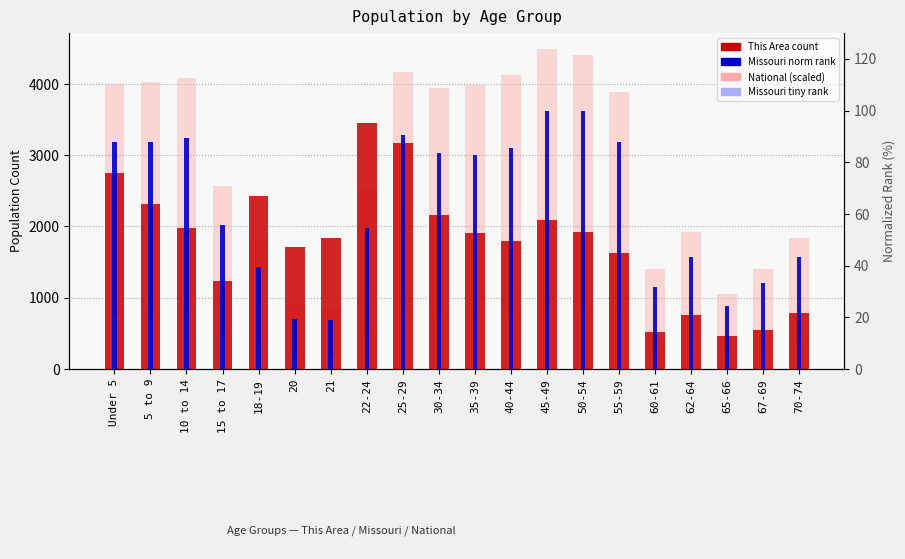

How many values in the National (scaled) series exceed 3888?

10